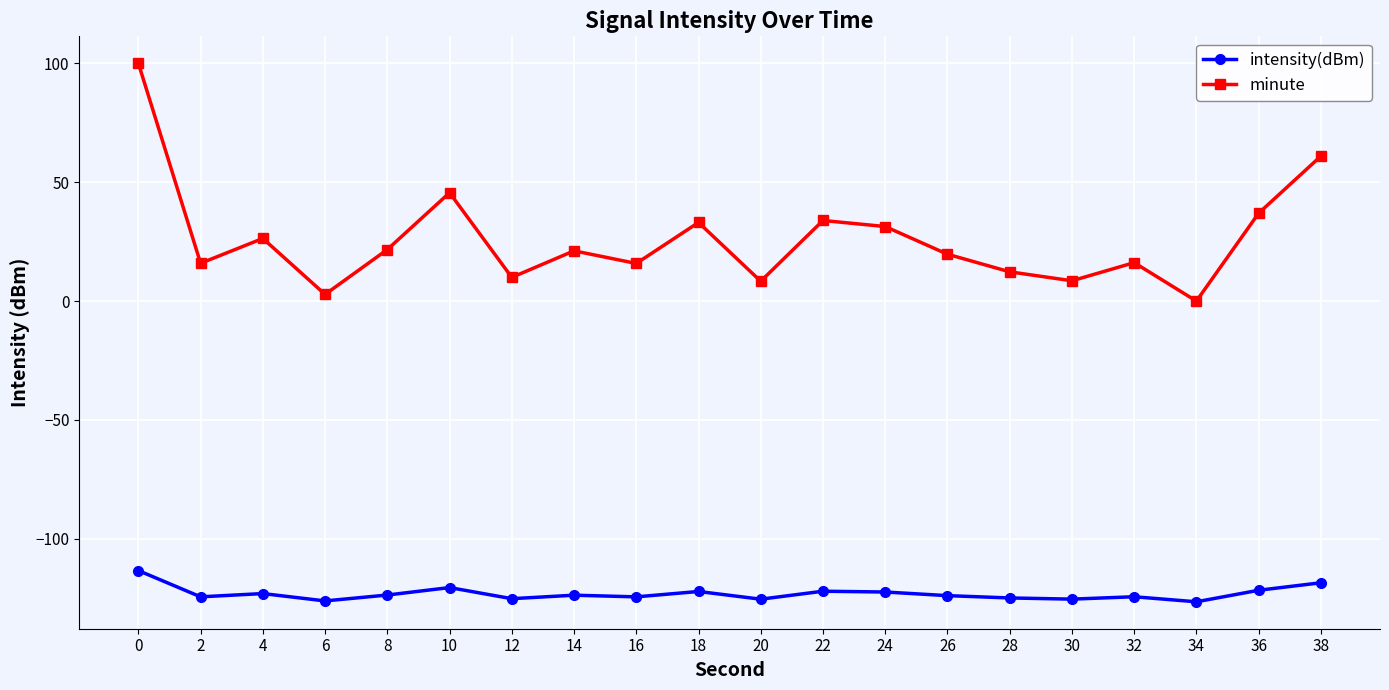

What is the maximum value shown in the chart?

100.0